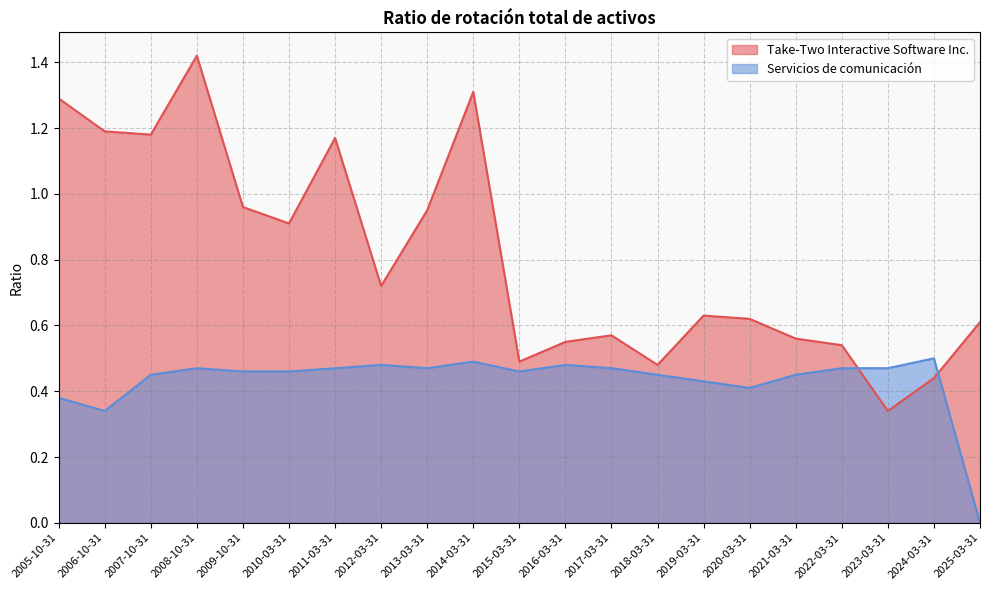

What is the maximum value for Take-Two Interactive Software Inc.?

1.4